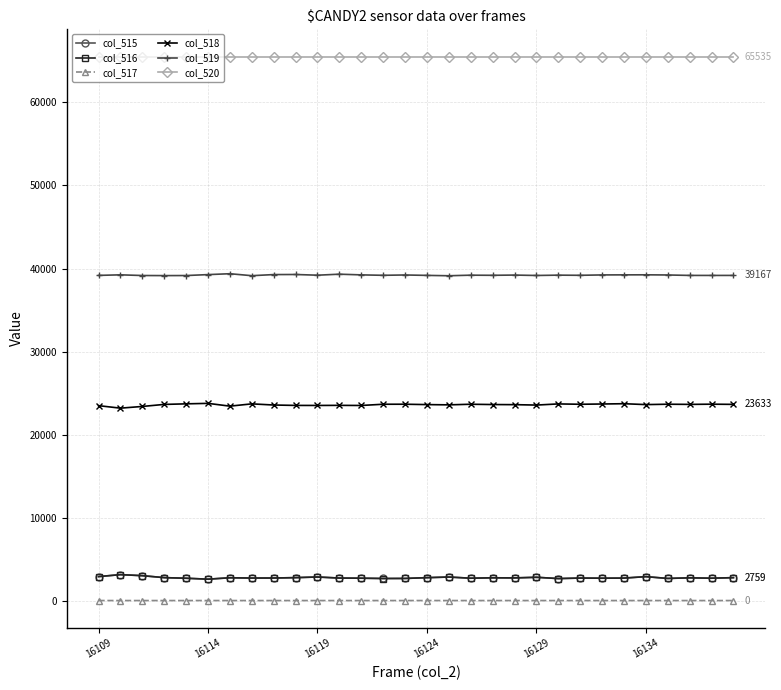

True or false: col_515 and col_517 cross at least once.

False